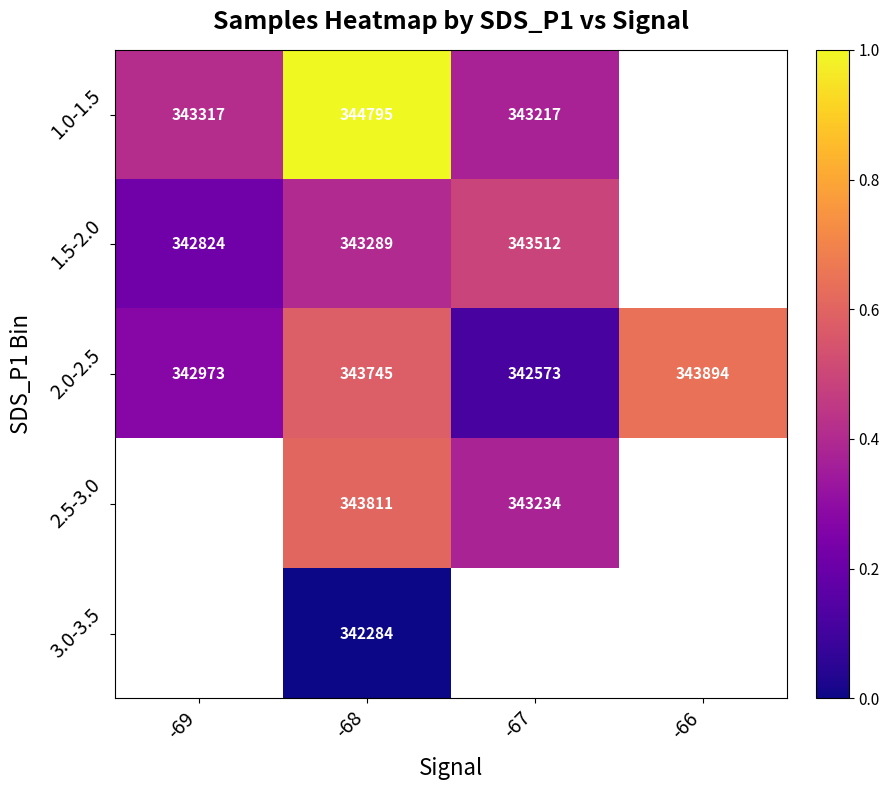

At -68, list the series in order from smallest to largest.

3.0-3.5, 1.5-2.0, 2.0-2.5, 2.5-3.0, 1.0-1.5